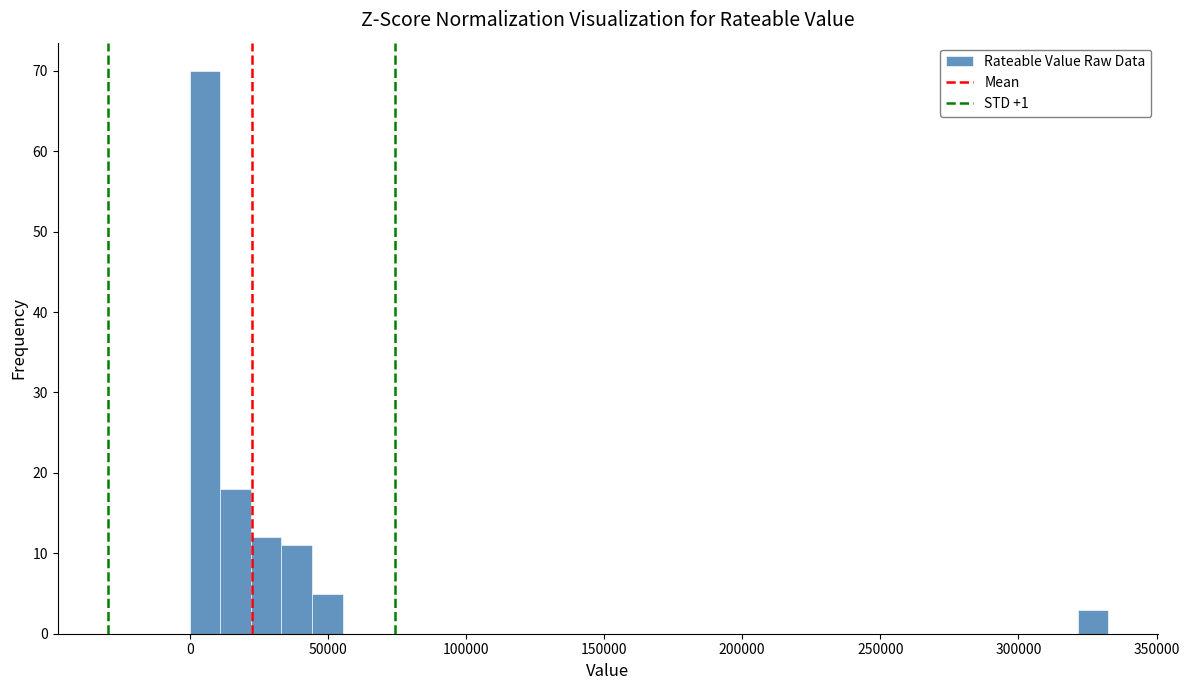

Around what value on the x-axis is the tallest bar? Give the approximate position of its centre, as read against the axis.

5000